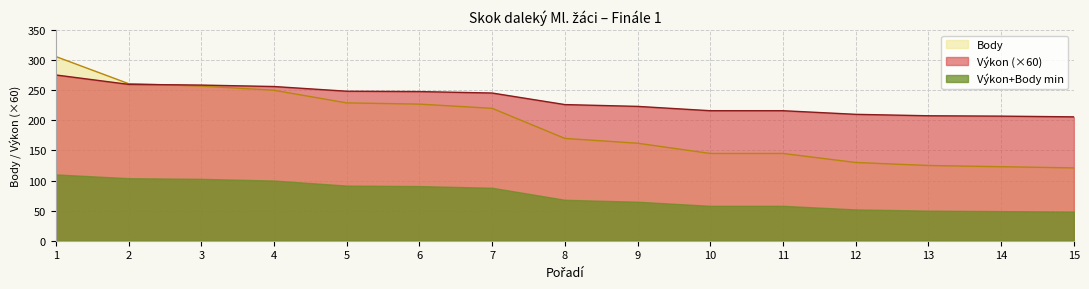

The value of Body at 6 is 123.9. True or false?

False